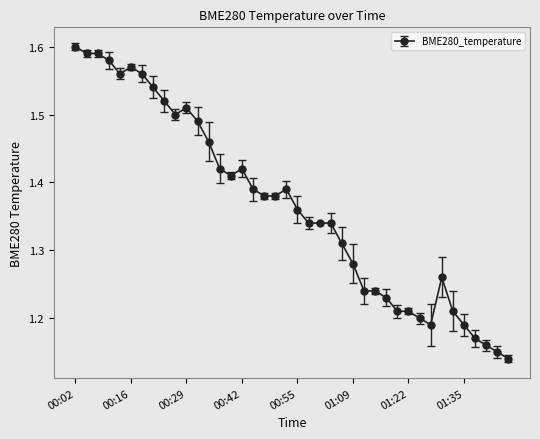

True or false: there are more than 2 points higher than both neighbors.

True